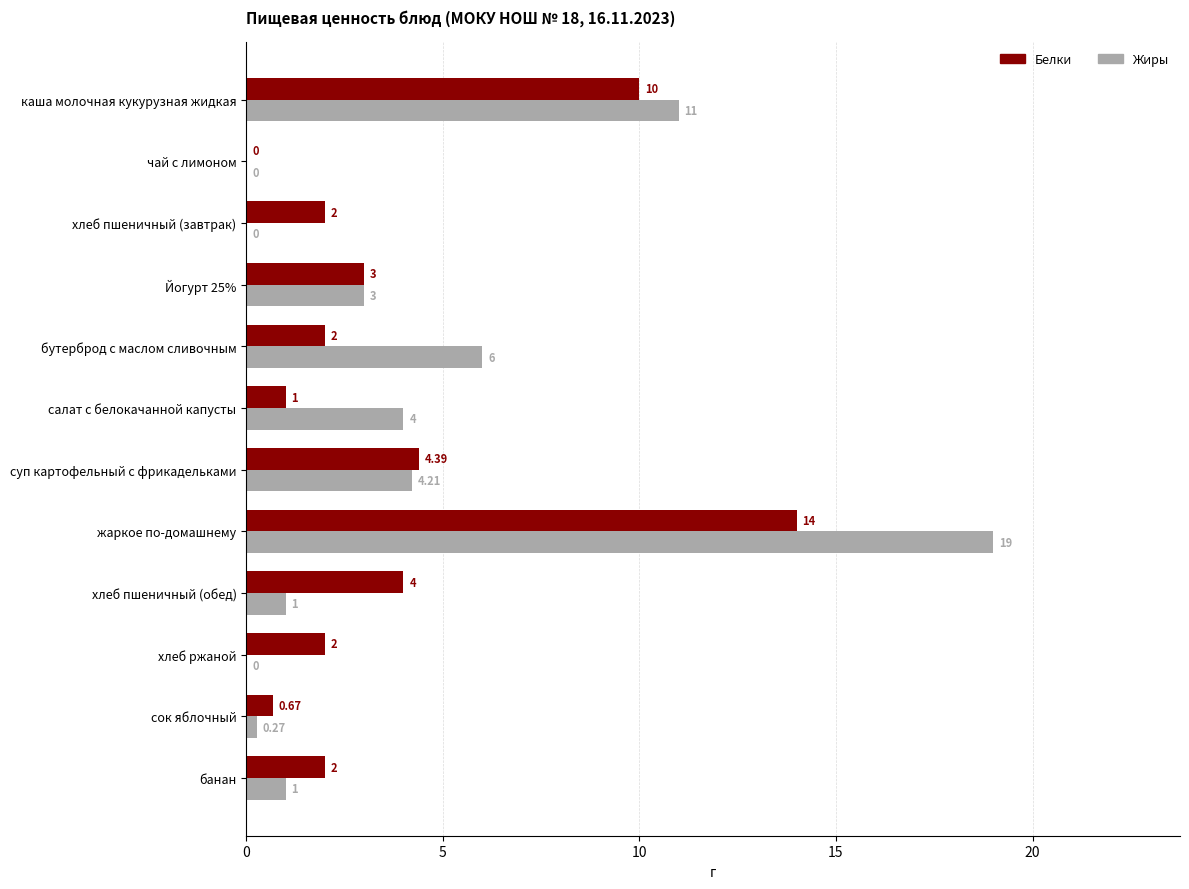

Which series changed the most between каша молочная кукурузная жидкая and хлеб ржаной?

Жиры